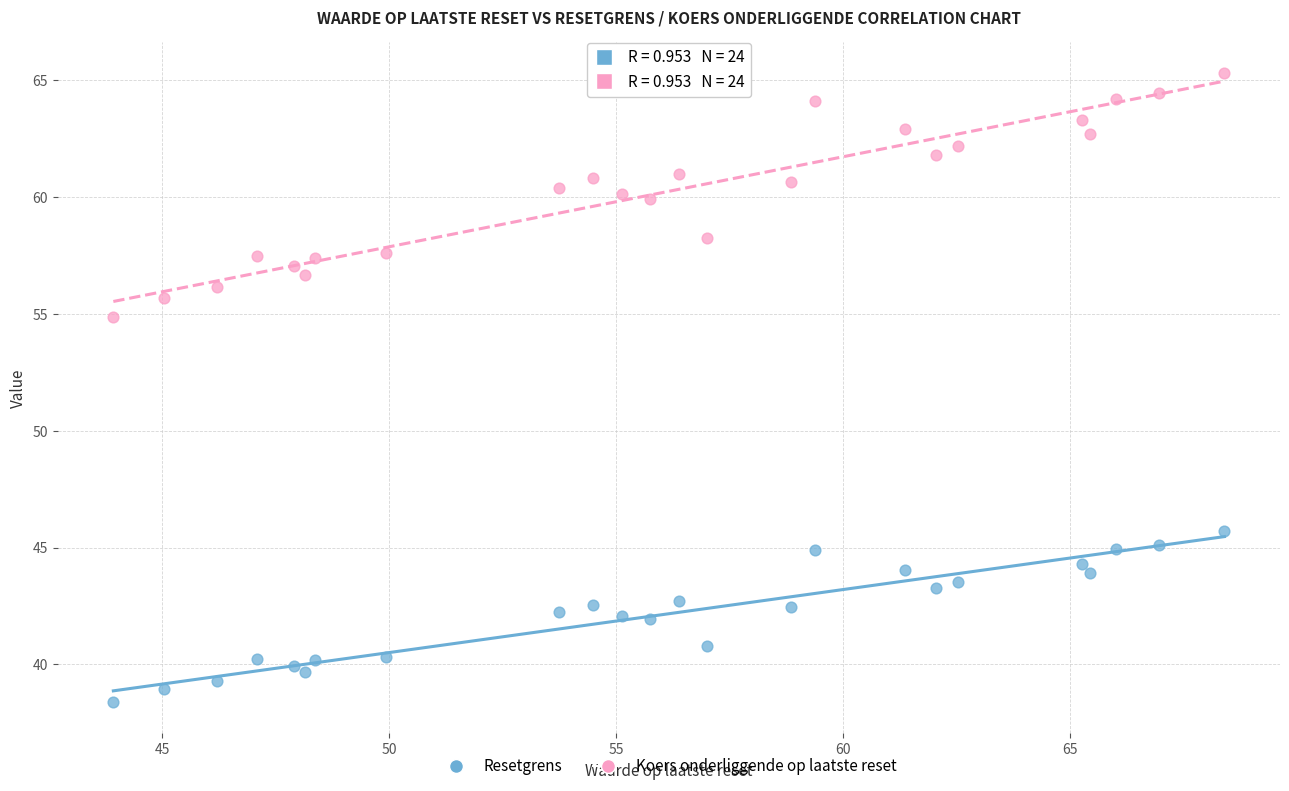

What are all the series names shown in the legend?

Resetgrens, Koers onderliggende op laatste reset